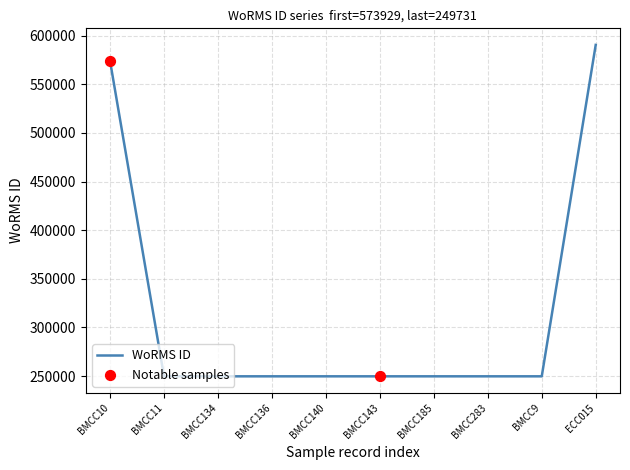

Which has a higher value, BMCC11 or BMCC10?

BMCC10